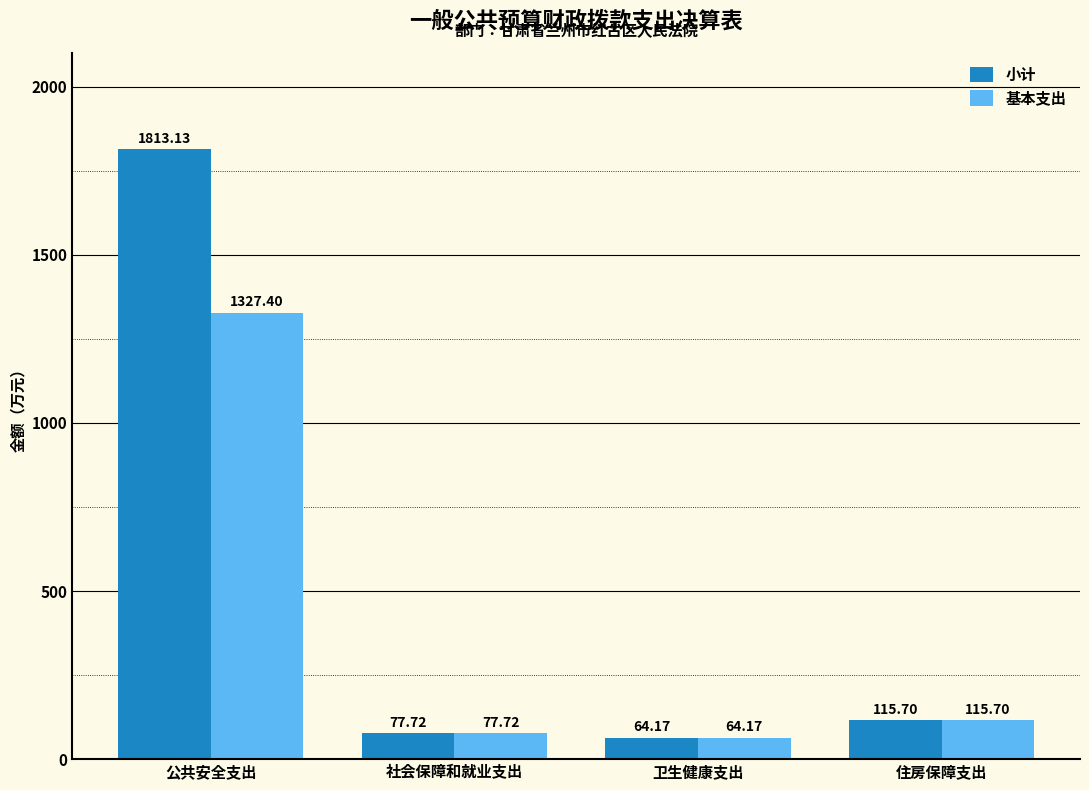

What is the average value of the 小计 series?

517.7